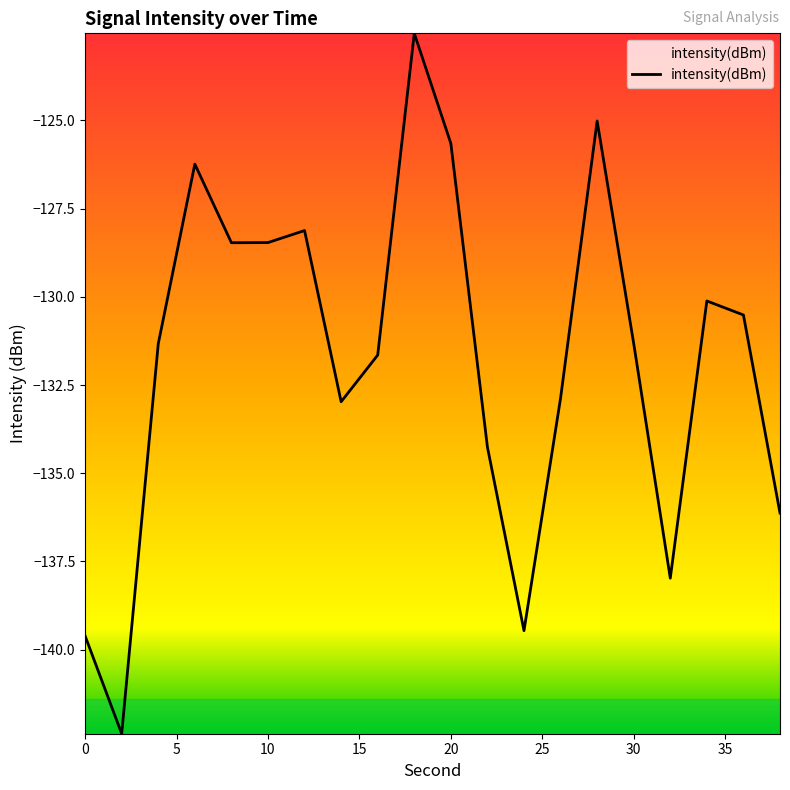

What is the difference between the maximum and minimum values?

19.9